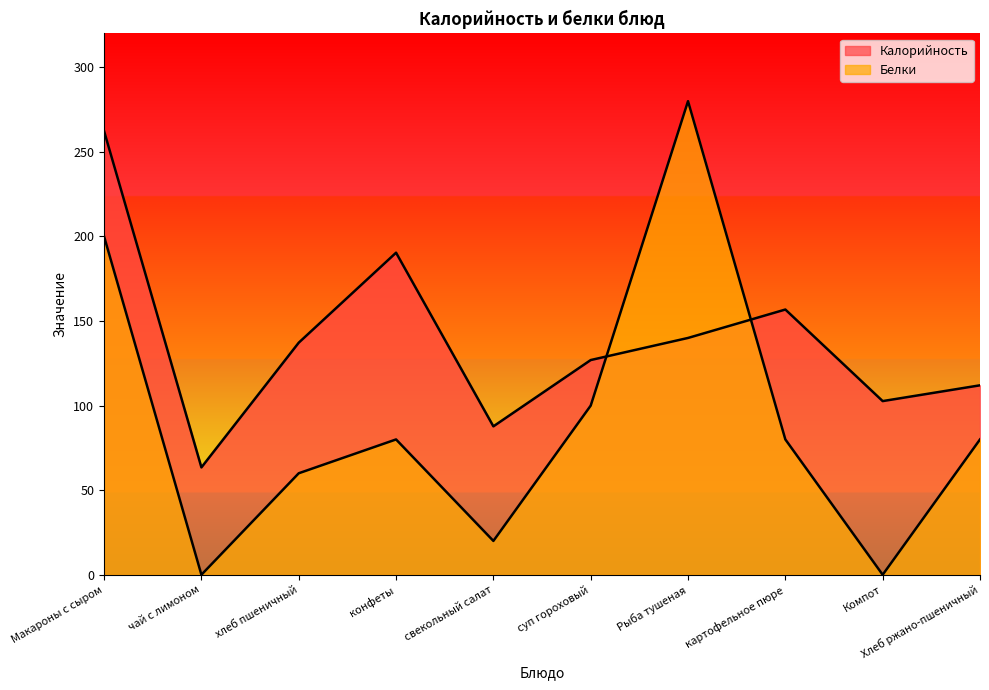

List the labels in order of Белки value, largest first.

Рыба тушеная, Макароны с сыром, суп гороховый, конфеты, картофельное пюре, Хлеб ржано-пшеничный, хлеб пшеничный, свекольный салат, чай с лимоном, Компот